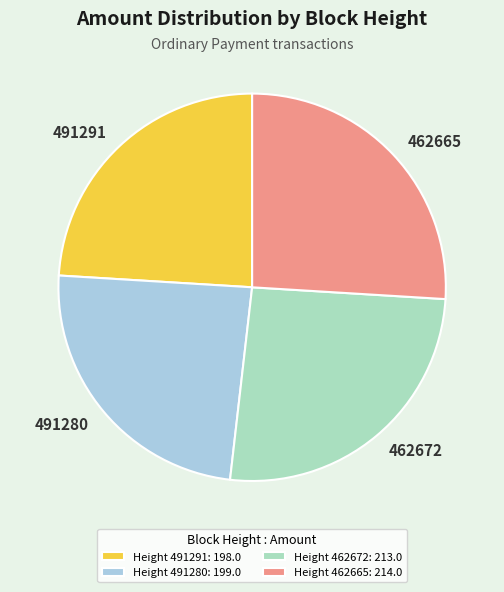

Does 462665 account for over 50% of the chart?

No